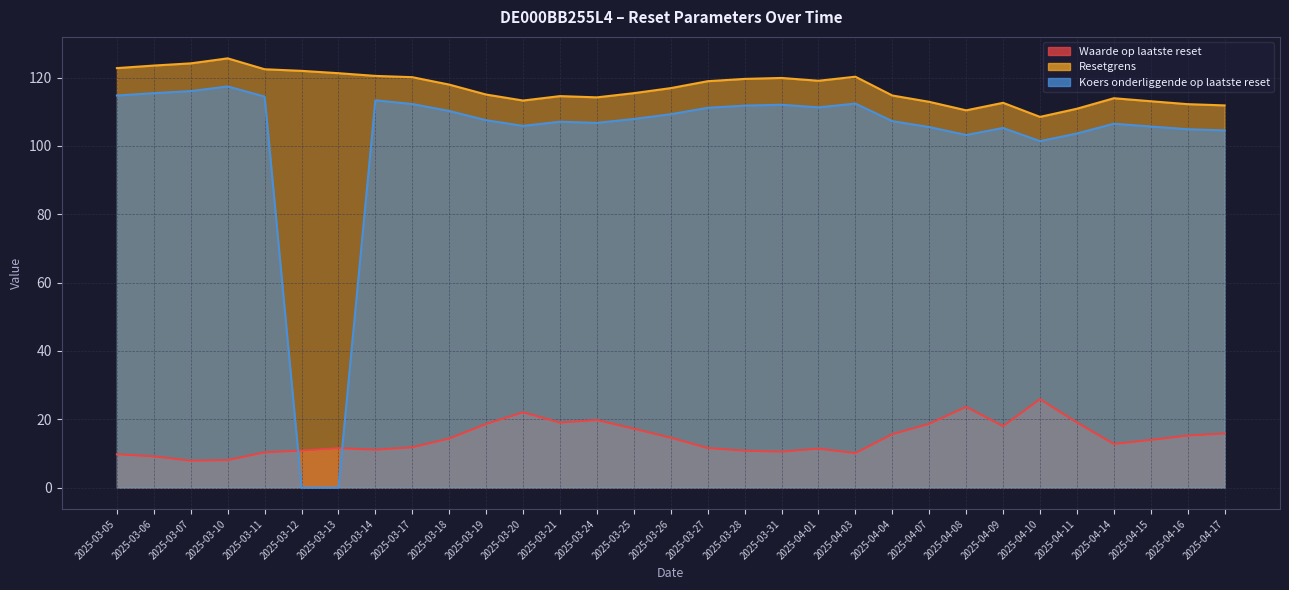

What is the approximate value of Koers onderliggende op laatste reset at 2025-03-27?

111.2